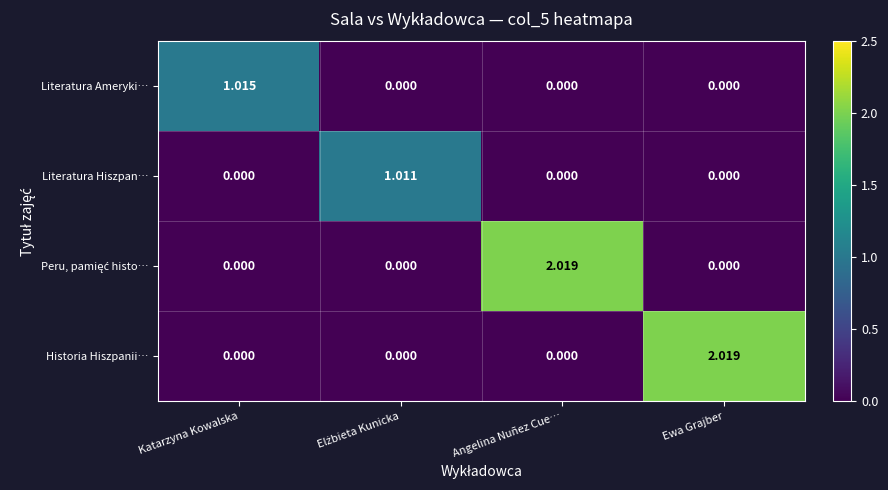

Count the number of categories in the chart.

4